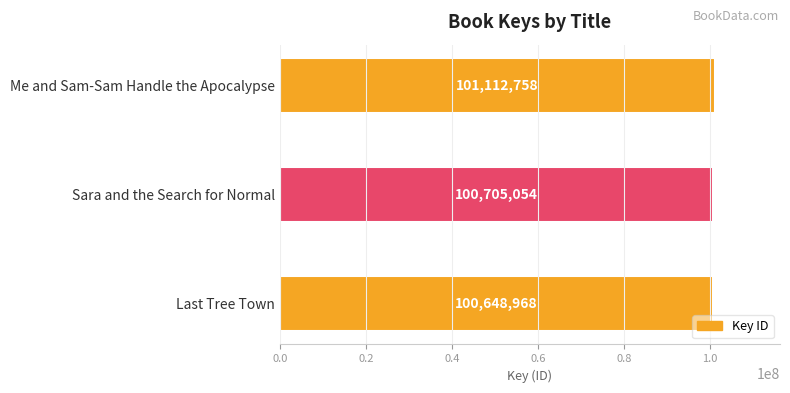

Reading bottom to top, what are all the values shown in this chart?

Last Tree Town=100648968	Sara and the Search for Normal=100705054	Me and Sam-Sam Handle the Apocalypse=101112758